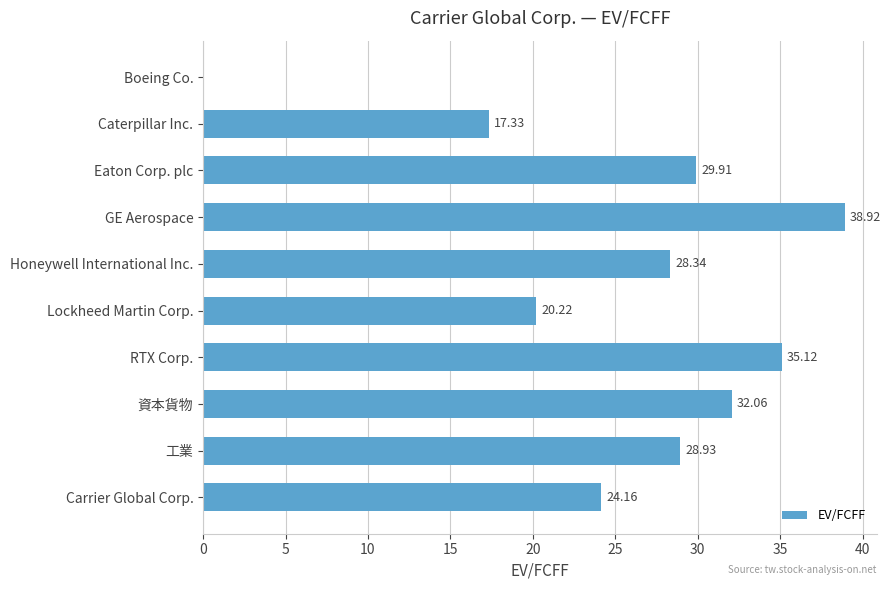

What is the sum of the values at Boeing Co. and Eaton Corp. plc?

29.9